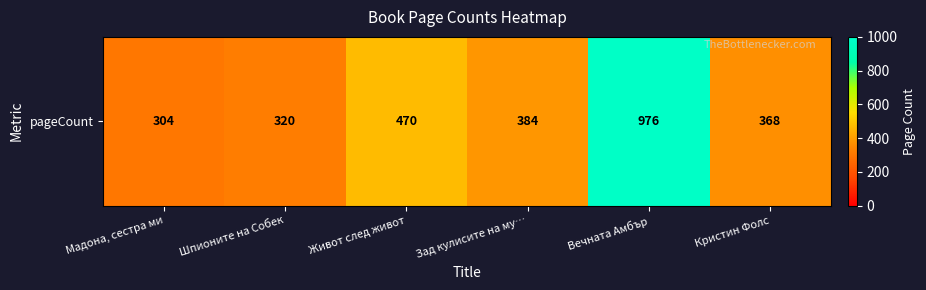

The value at Мадона, сестра ми is 500. True or false?

False